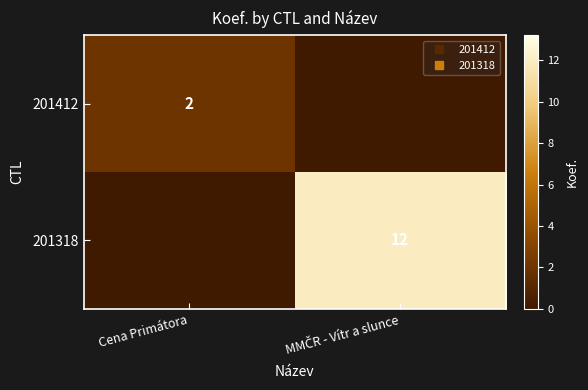

The value of 201318 at Cena Primátora is -4. True or false?

False